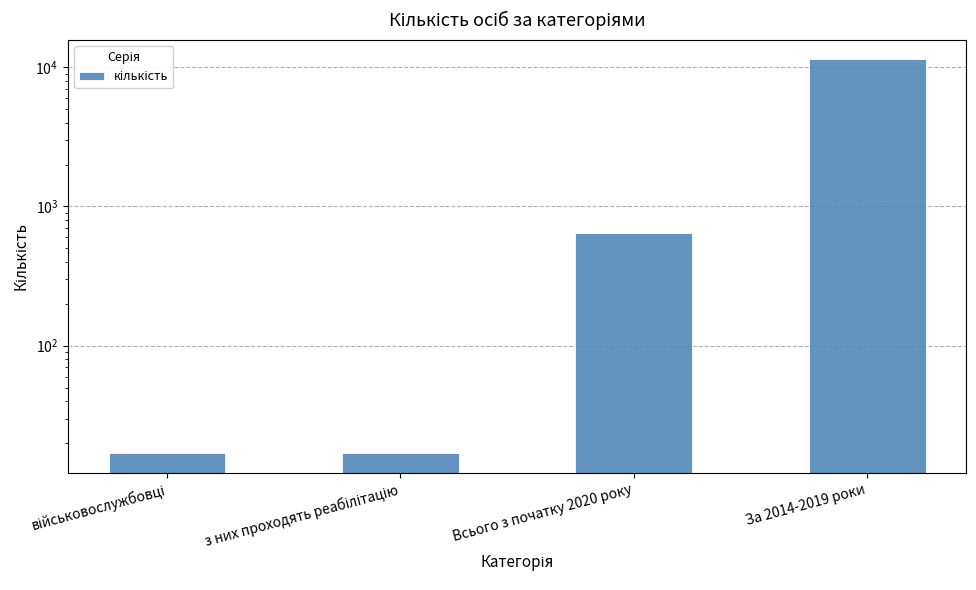

What is the difference between the maximum and minimum values?

11338